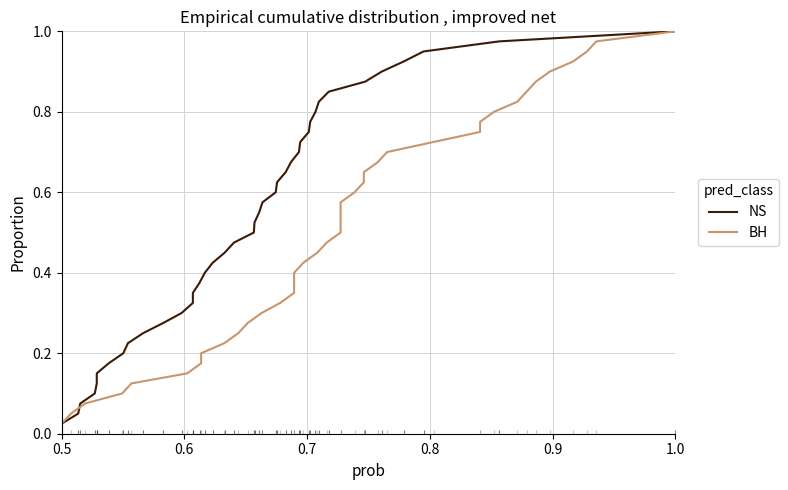

Is this an area chart (filled region under the line)?

No